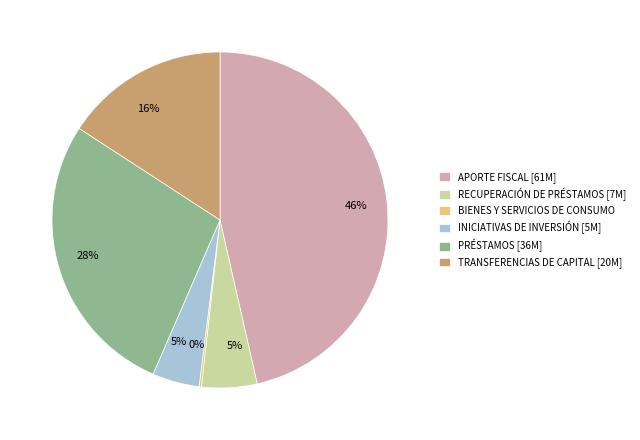

Do RECUPERACIÓN DE PRÉSTAMOS and PRÉSTAMOS together represent more than half of the pie?

No